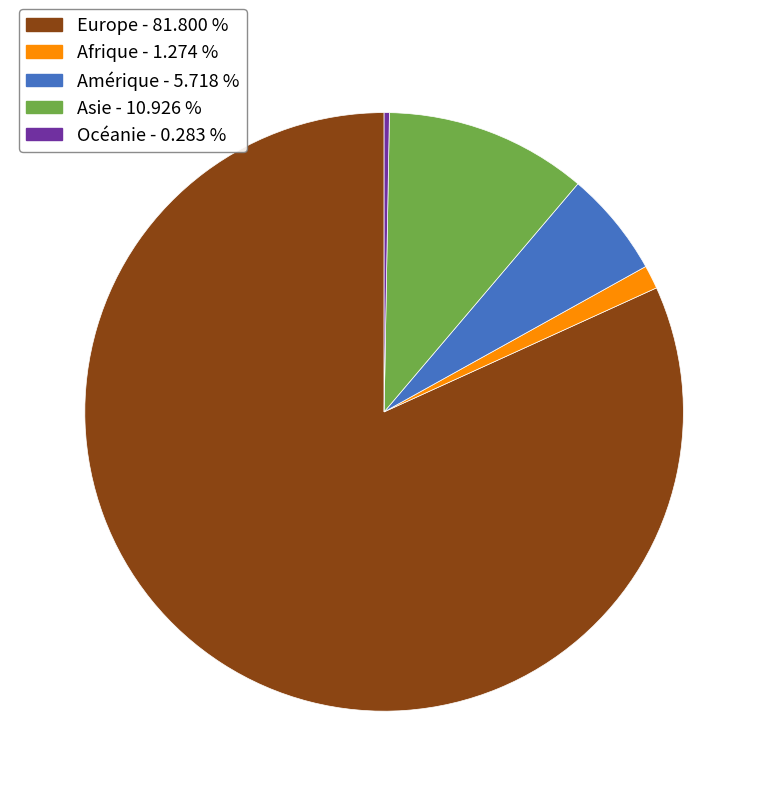

True or false: Océanie accounts for 0% of the total.

True